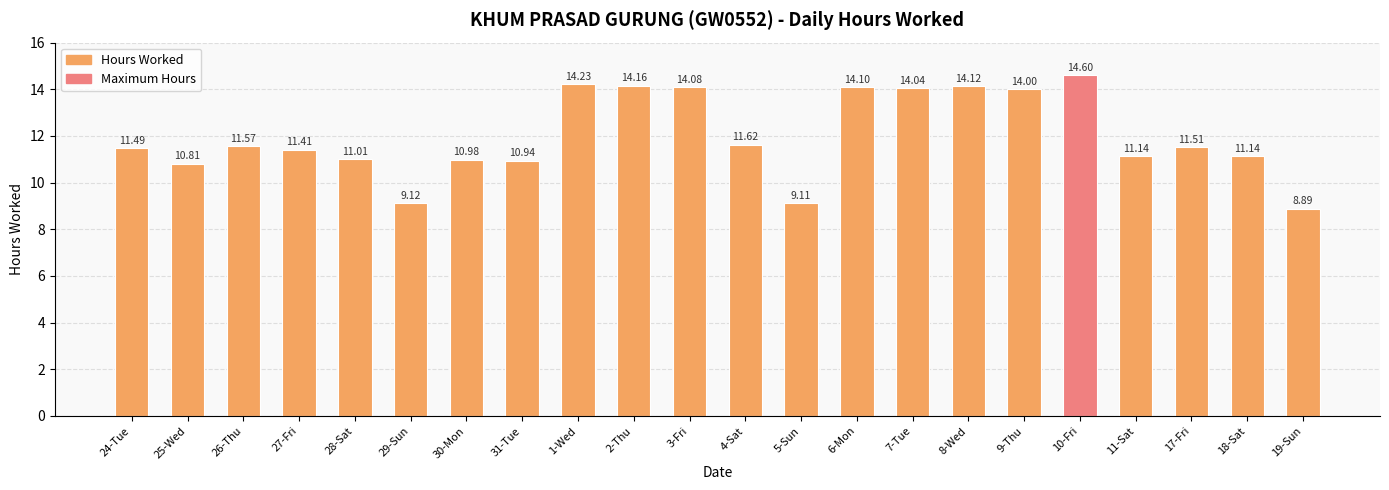

Which label corresponds to the largest value in the chart?

10-Fri